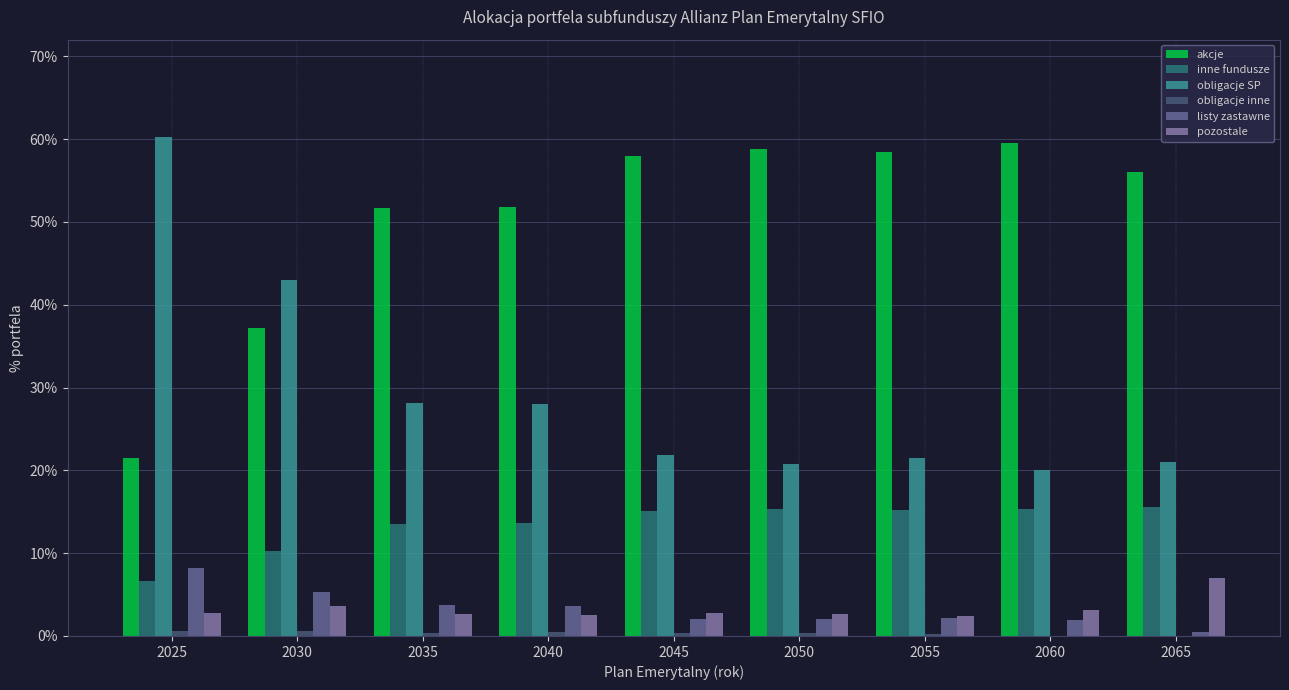

What is the spread (max minus min) of values at 2030?

0.4